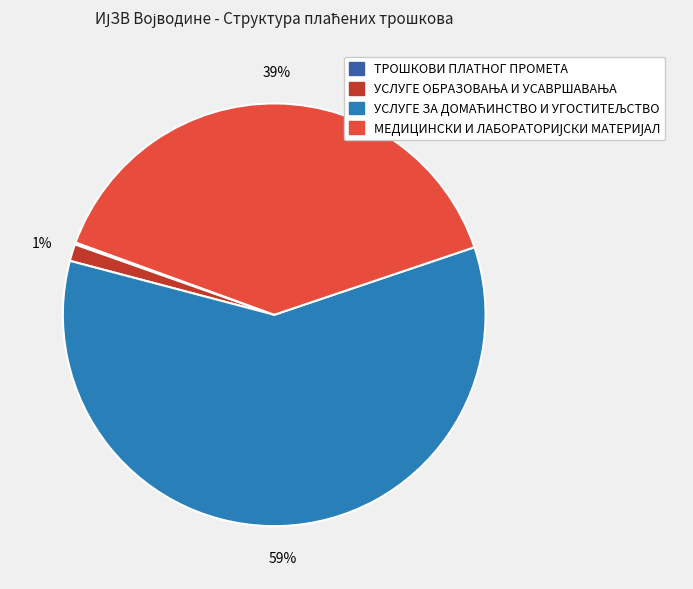

Is there any slice that represents more than half of the pie?

Yes